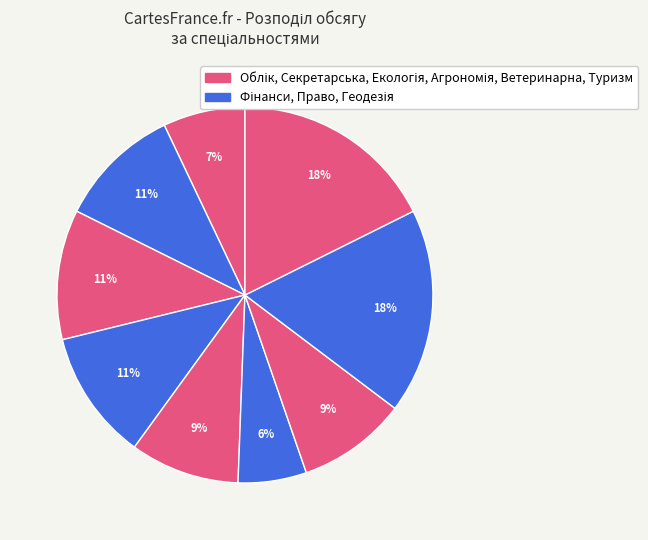

How many segments does this pie chart have?

9